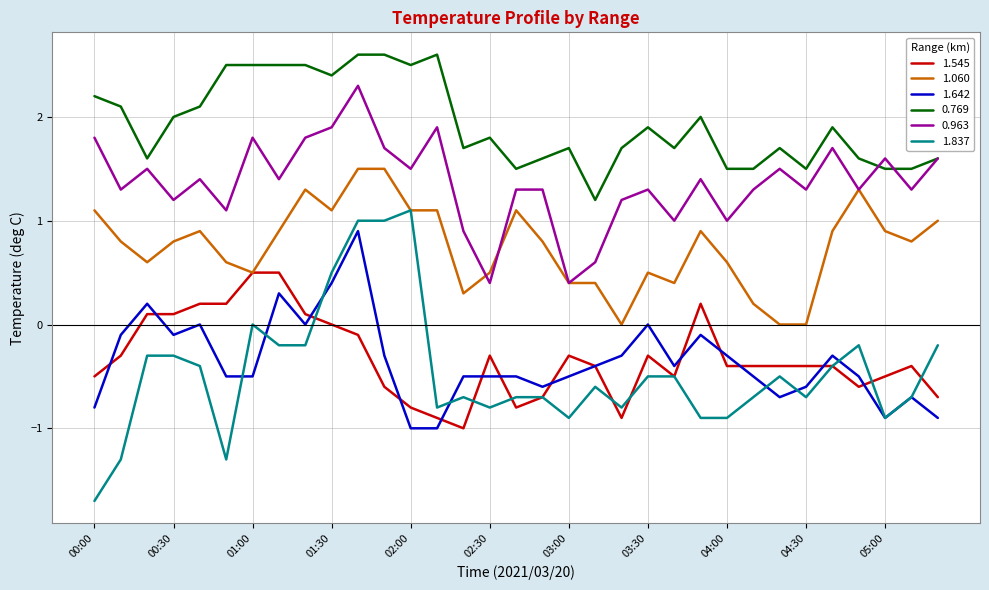

Rank the series by their maximum value, from lowest to highest.

1.545, 1.642, 1.837, 1.060, 0.963, 0.769